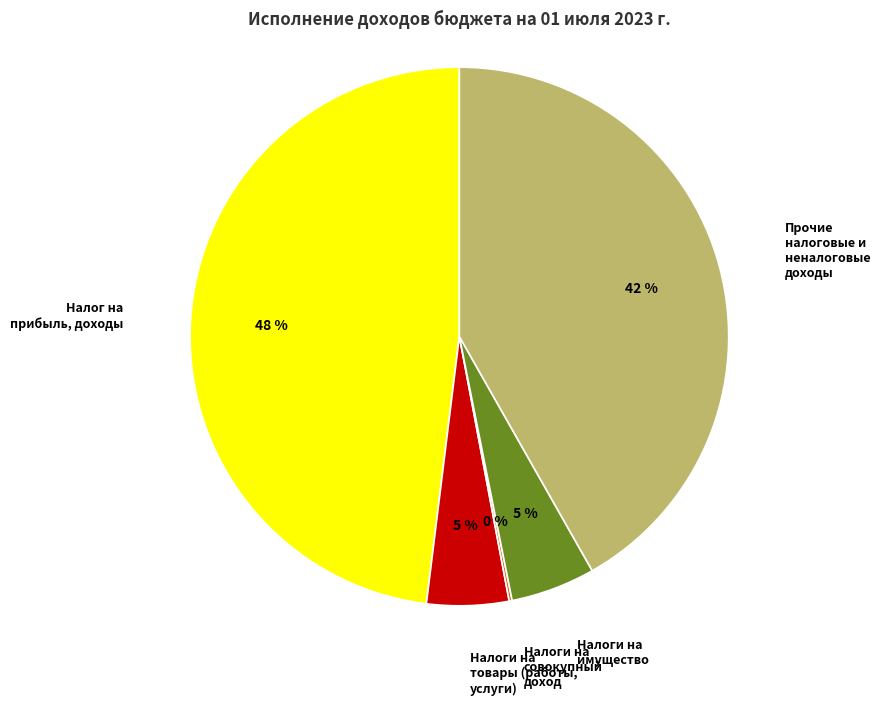

Is there a majority slice in this chart?

No